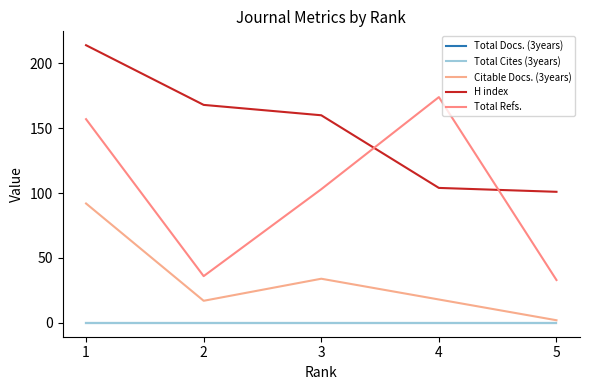

Is this an area chart (filled region under the line)?

No